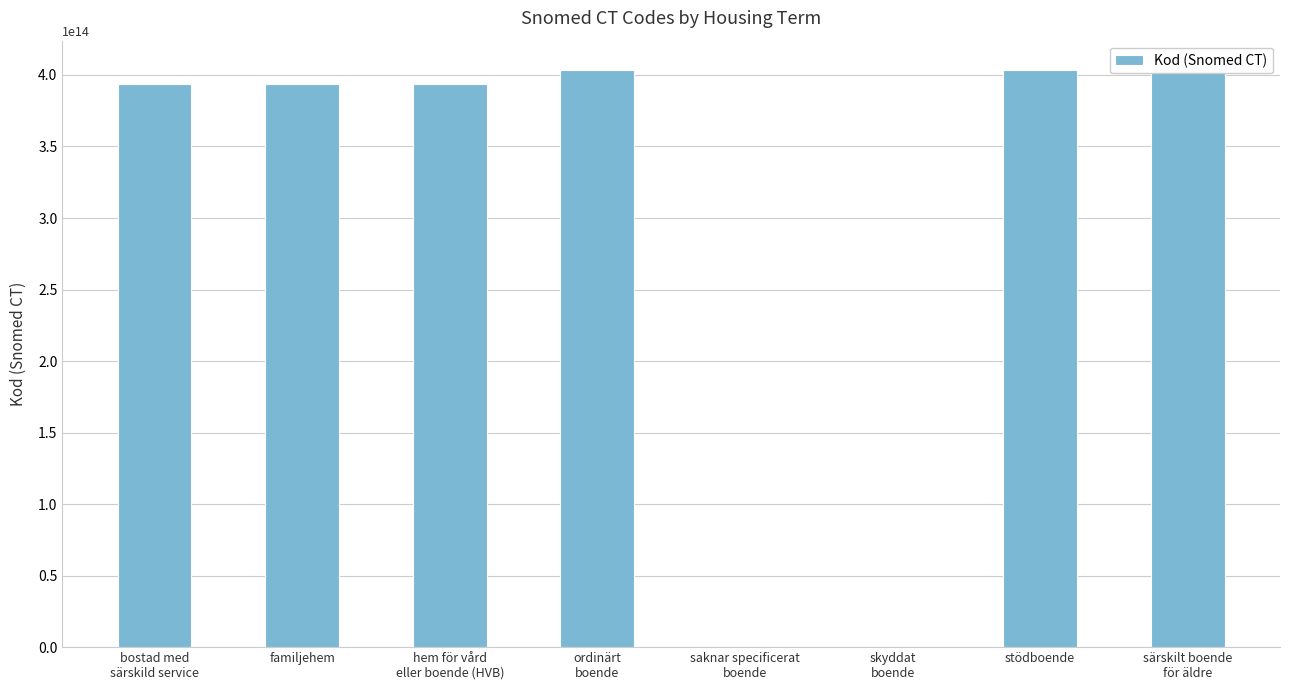

Are the bars grouped side by side (vs. stacked)?

No